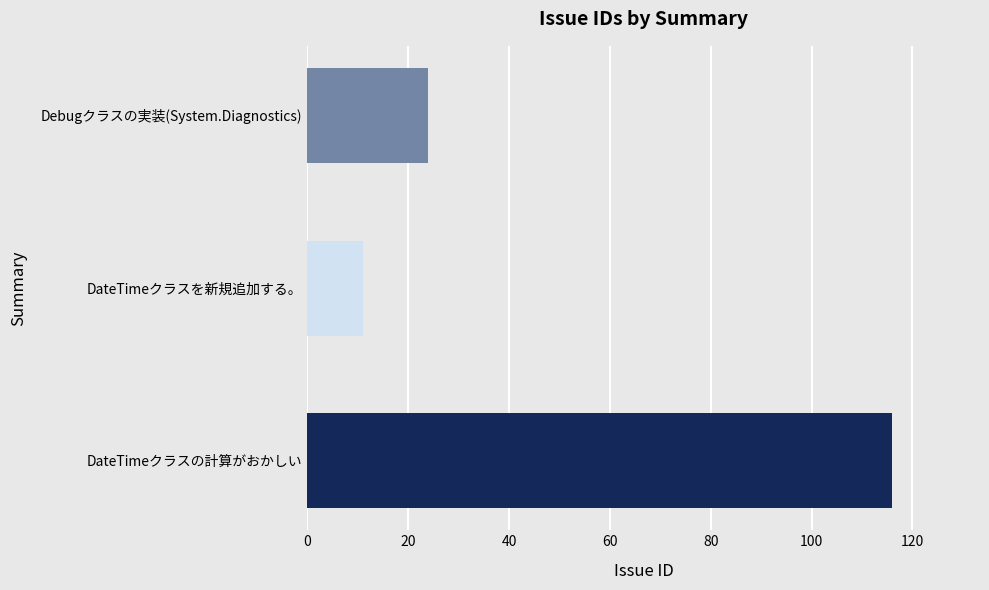

Approximately how many times larger is the value at DateTimeクラスの計算がおかしい compared to Debugクラスの実装(System.Diagnostics)?

4.8